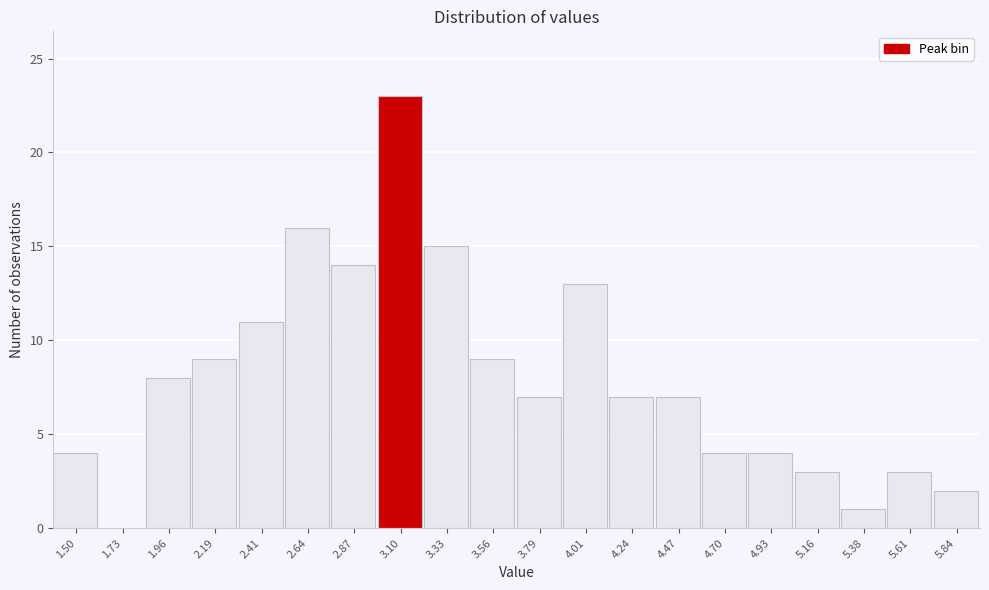

Reading left to right, list all the values displayed in this chart.

1.50=4	1.73=0	1.96=8	2.19=9	2.41=11	2.64=16	2.87=14	3.10=23	3.33=15	3.56=9	3.79=7	4.01=13	4.24=7	4.47=7	4.70=4	4.93=4	5.16=3	5.38=1	5.61=3	5.84=2